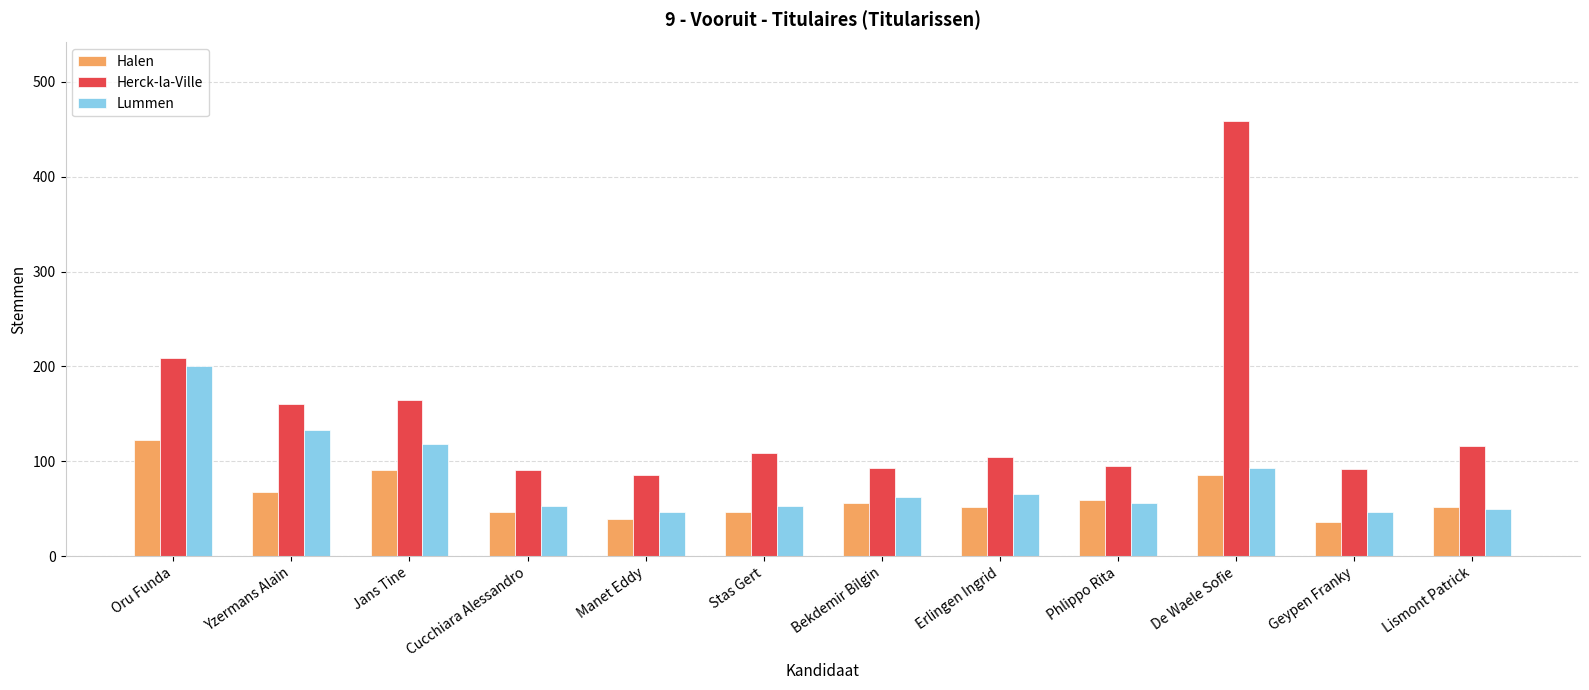

At which category is the sum across all series the highest?

De Waele Sofie